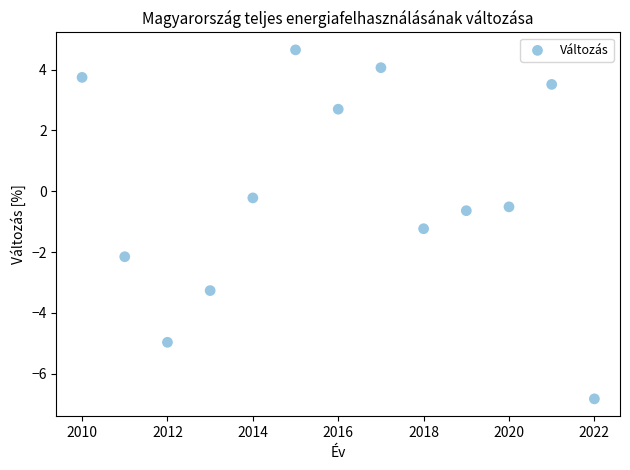

What is the range of Y values (max minus min)?

11.5